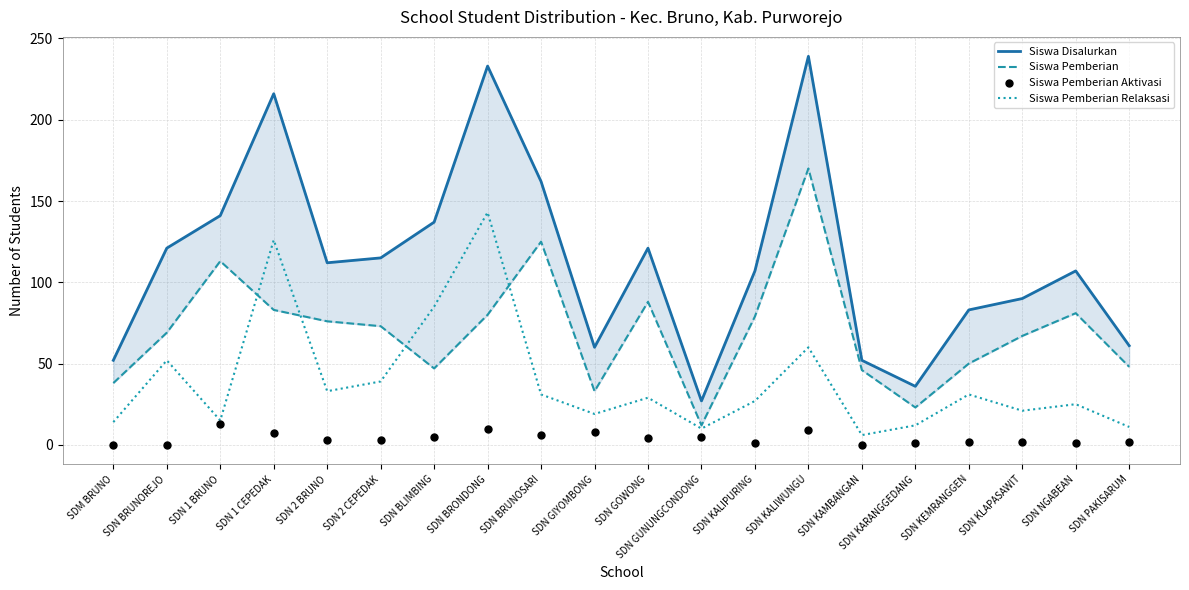

Which series has the largest total across all categories?

Siswa Disalurkan